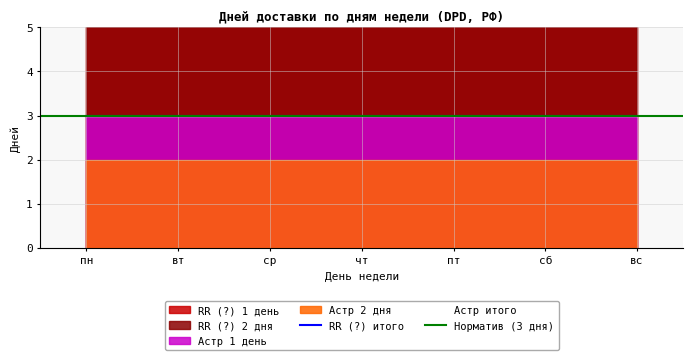

What is the value of the Астр 2 дня point at the 2nd from the left?

2